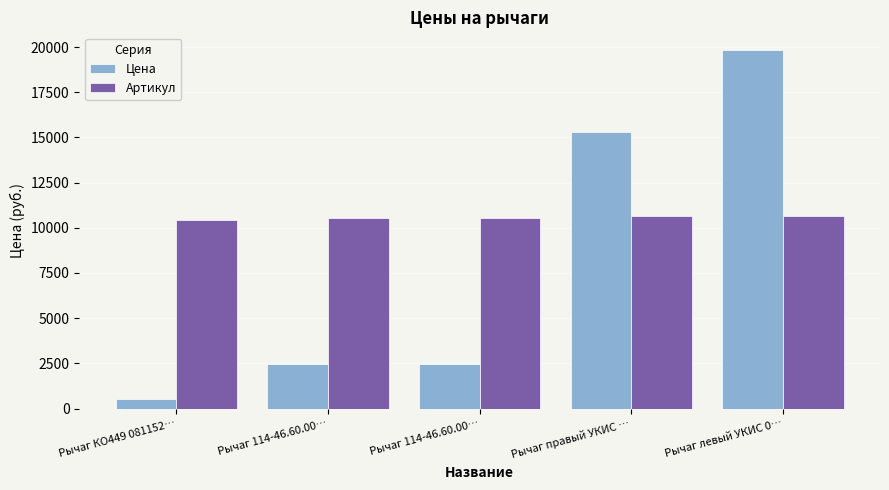

What are all the series names shown in the legend?

Цена, Артикул